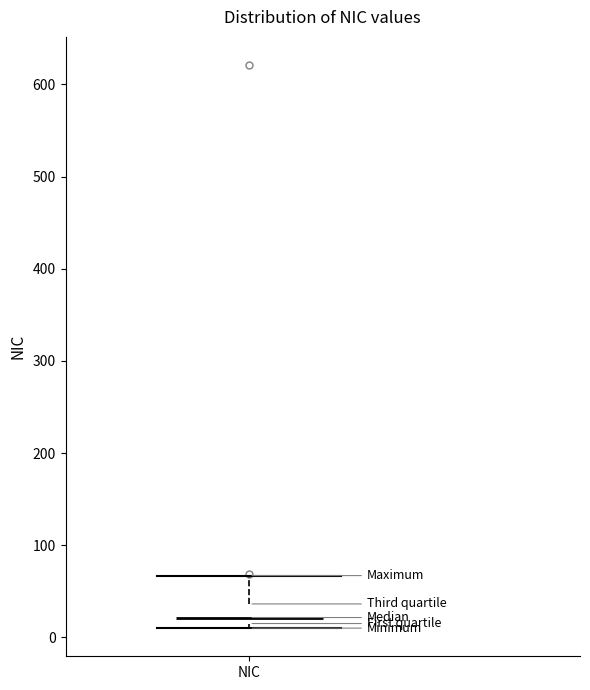

Read this box plot against the y-axis: the position of the median line, the range covered by the box, and the ends of both whiskers. The values are not printed on the chart, so give them approximately, as read against the axis.

median 20 (just above the box's lower edge), box 20 to 40, whiskers 10 to 70